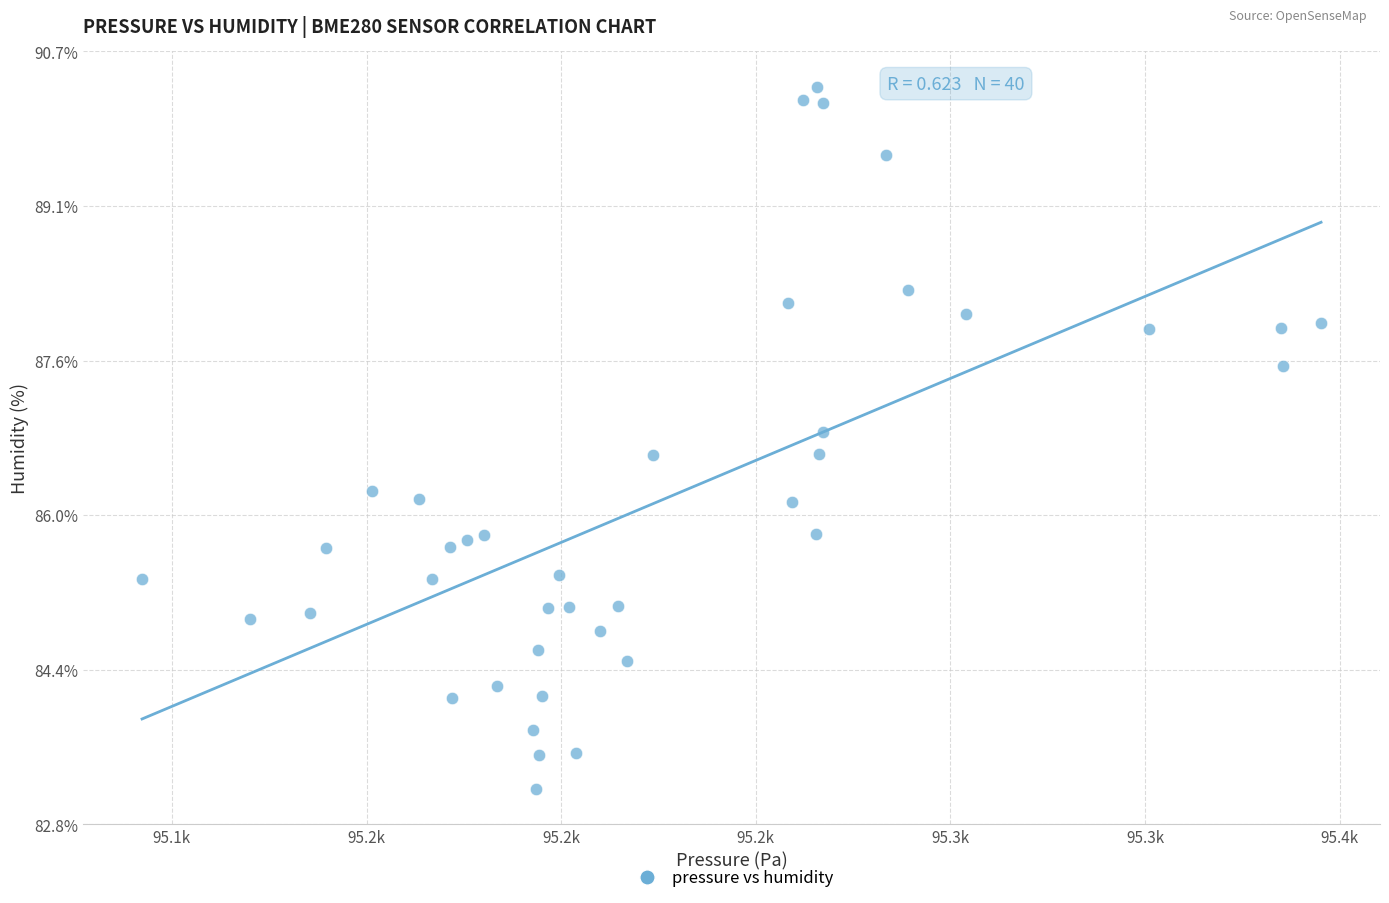

What is the range of X values (max minus min)?

302.9